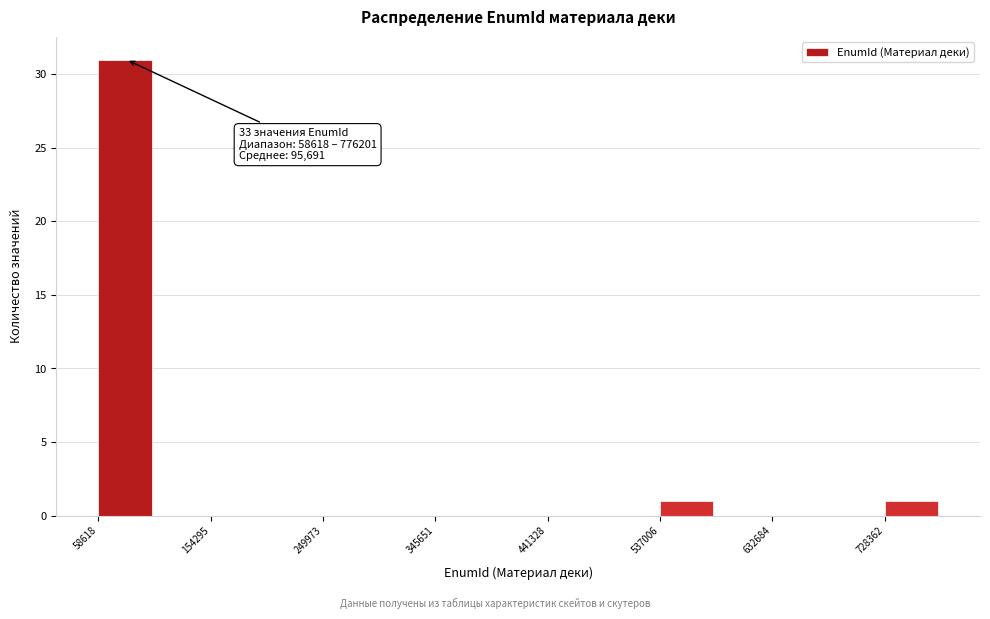

Over which range of the x-axis is the bar tallest?

60000 to 110000